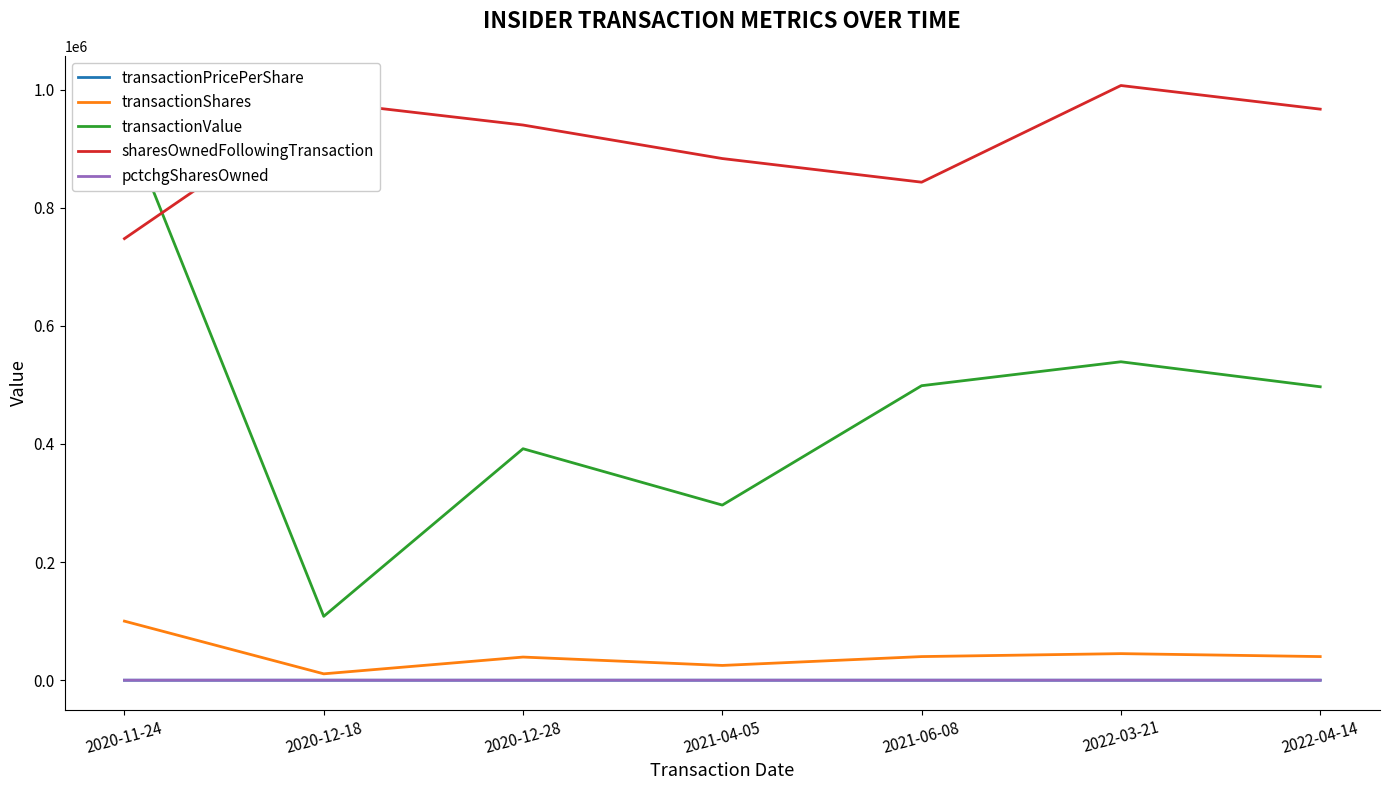

How many categories are shown in the chart?

7